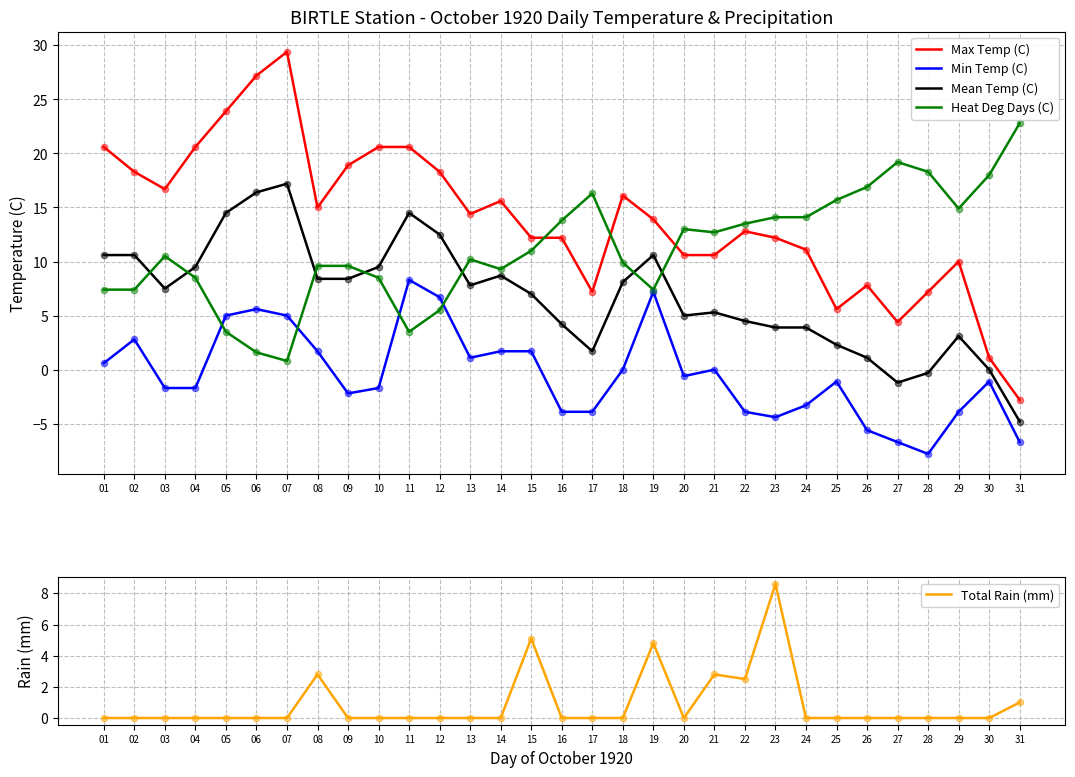

Which series reaches the minimum Y coordinate?

Min Temp (C)